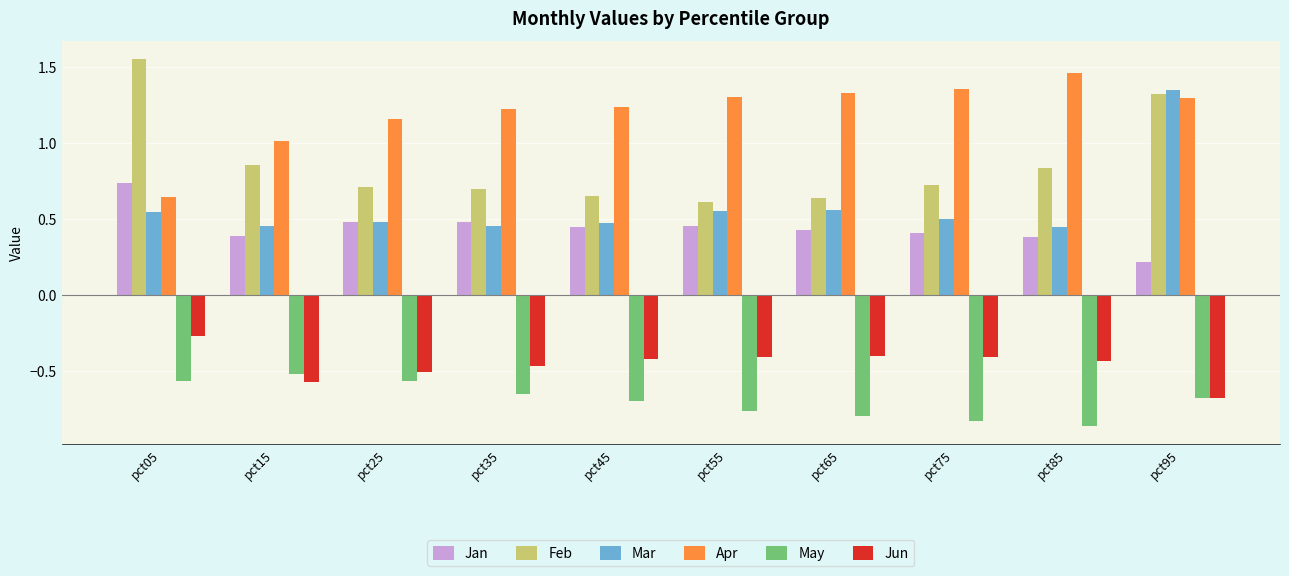

Is it true that Apr equals 0.9 at pct95?

False